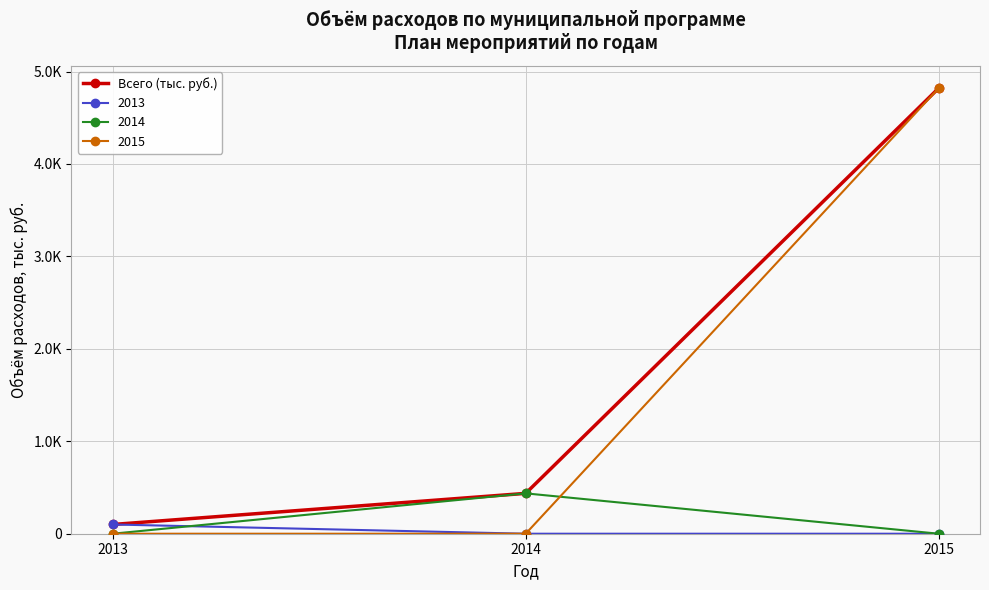

Does the chart have visible grid lines?

Yes